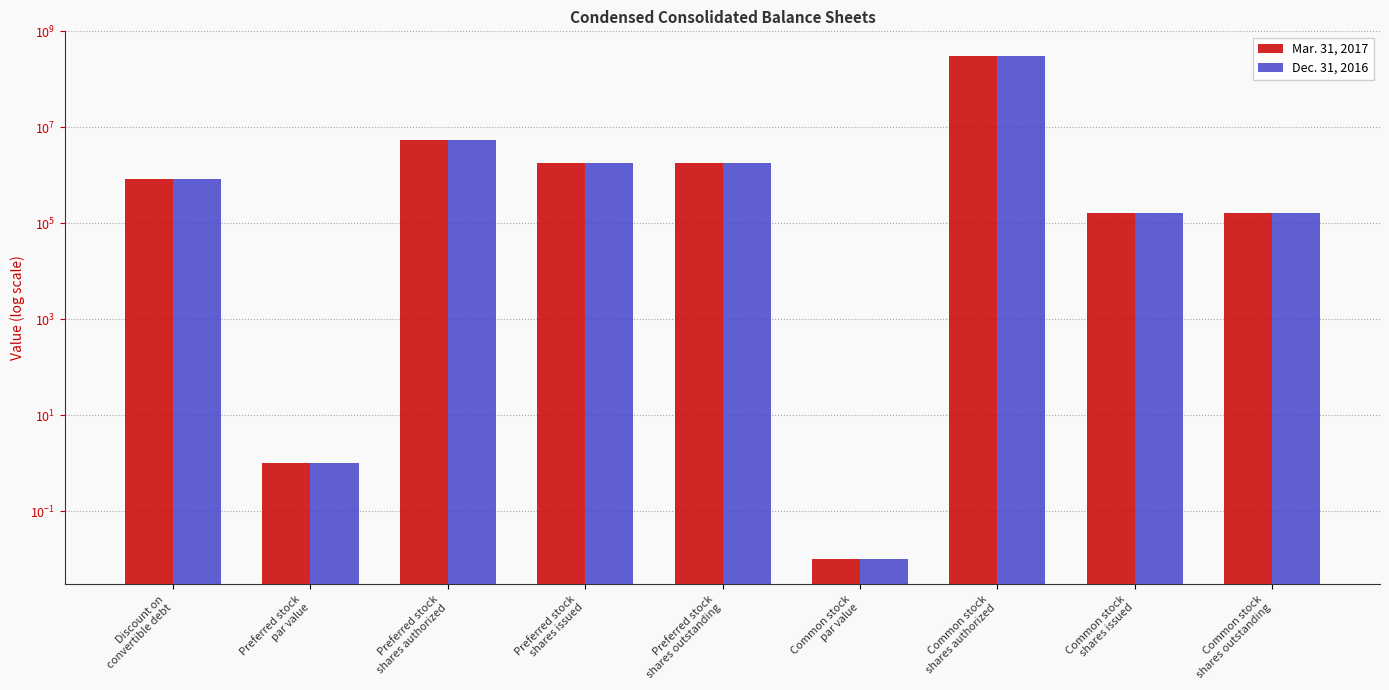

The Dec. 31, 2016 series shows 8672015.2 at Preferred stock
shares authorized. True or false?

False